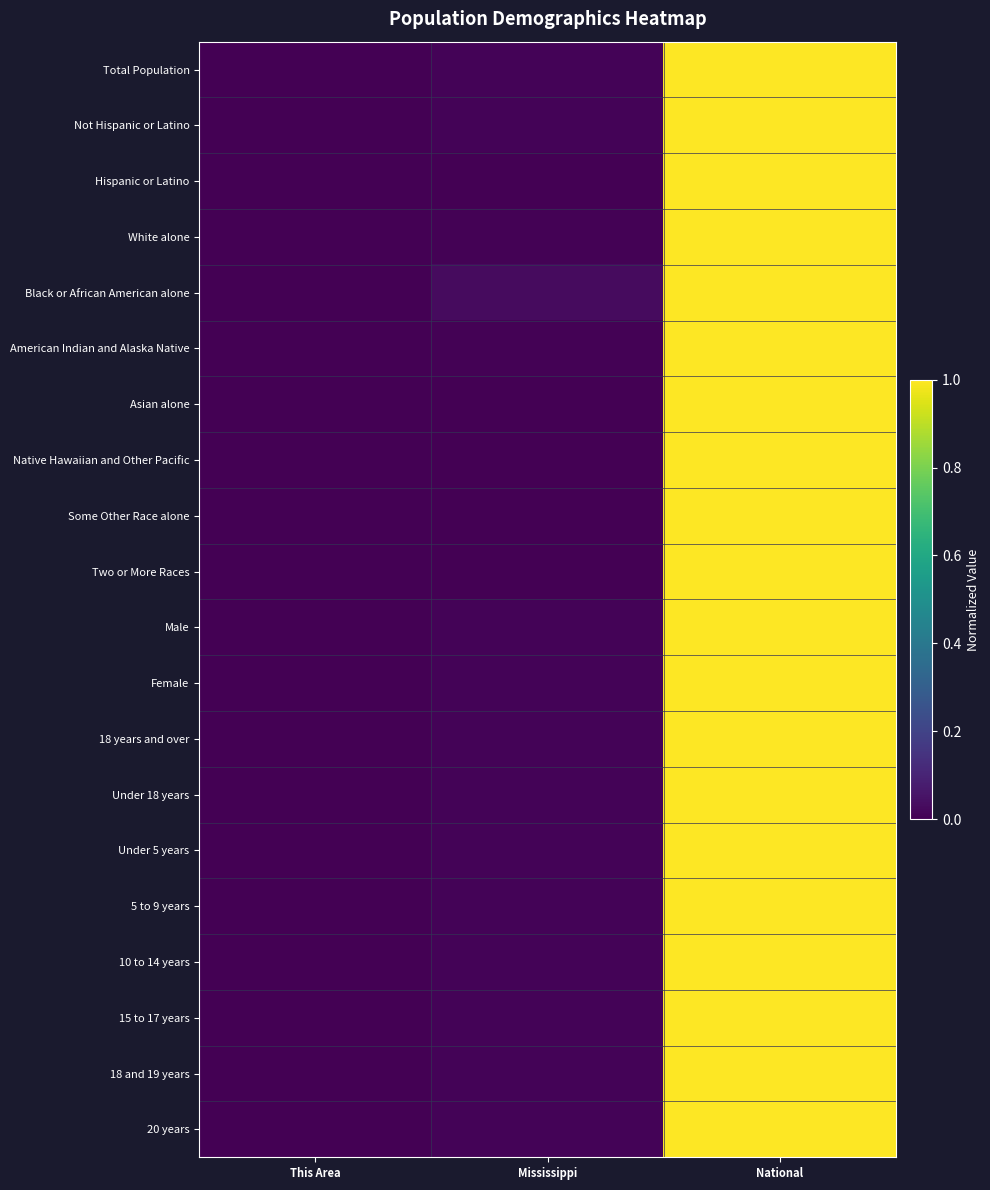

Reading right to left, transcribe all the data shown in this chart.

Total Population: National=1.0	Mississippi=0.0	This Area=0.0
Not Hispanic or Latino: National=1.0	Mississippi=0.0	This Area=0.0
Hispanic or Latino: National=1.0	Mississippi=0.0	This Area=0.0
White alone: National=1.0	Mississippi=0.0	This Area=0.0
Black or African American alone: National=1.0	Mississippi=0.0	This Area=0.0
American Indian and Alaska Native: National=1.0	Mississippi=0.0	This Area=0.0
Asian alone: National=1.0	Mississippi=0.0	This Area=0.0
Native Hawaiian and Other Pacific: National=1.0	Mississippi=0.0	This Area=0.0
Some Other Race alone: National=1.0	Mississippi=0.0	This Area=0.0
Two or More Races: National=1.0	Mississippi=0.0	This Area=0.0
Male: National=1.0	Mississippi=0.0	This Area=0.0
Female: National=1.0	Mississippi=0.0	This Area=0.0
18 years and over: National=1.0	Mississippi=0.0	This Area=0.0
Under 18 years: National=1.0	Mississippi=0.0	This Area=0.0
Under 5 years: National=1.0	Mississippi=0.0	This Area=0.0
5 to 9 years: National=1.0	Mississippi=0.0	This Area=0.0
10 to 14 years: National=1.0	Mississippi=0.0	This Area=0.0
15 to 17 years: National=1.0	Mississippi=0.0	This Area=0.0
18 and 19 years: National=1.0	Mississippi=0.0	This Area=0.0
20 years: National=1.0	Mississippi=0.0	This Area=0.0